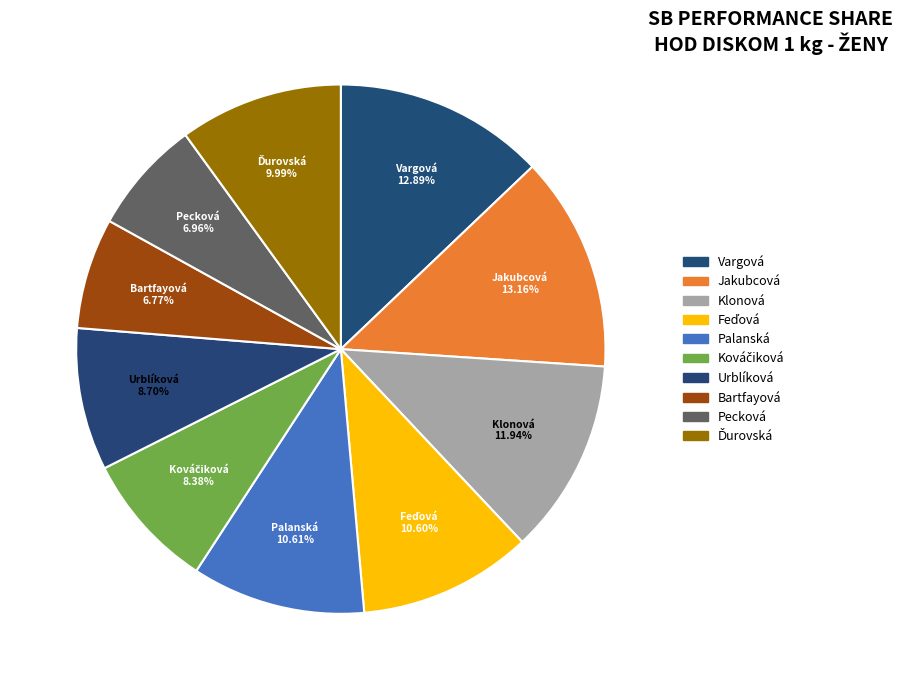

Is there a majority slice in this chart?

No